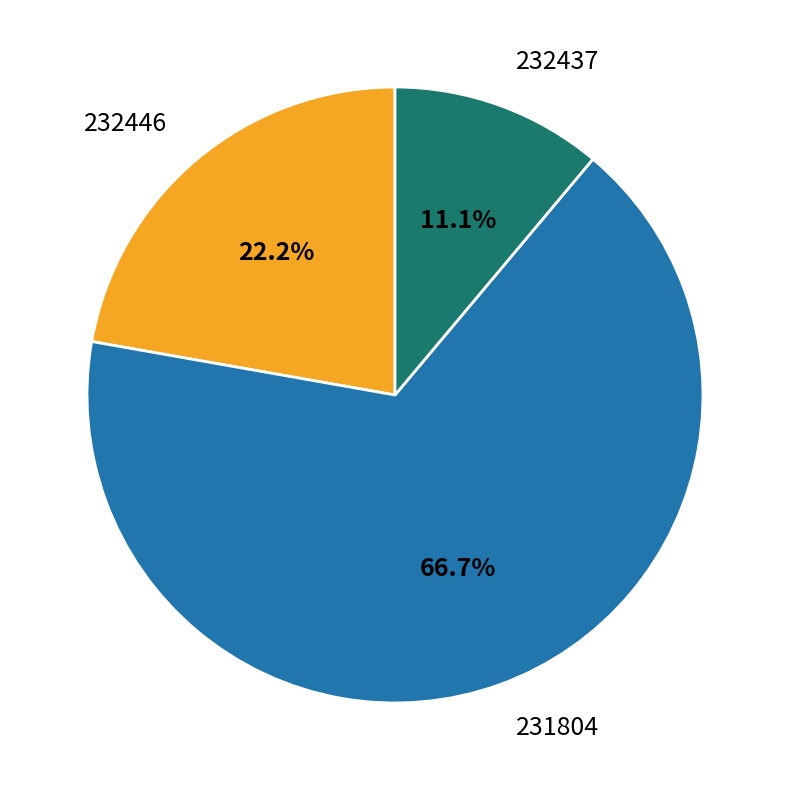

To the nearest percent, what percentage of the pie is 232446?

22%